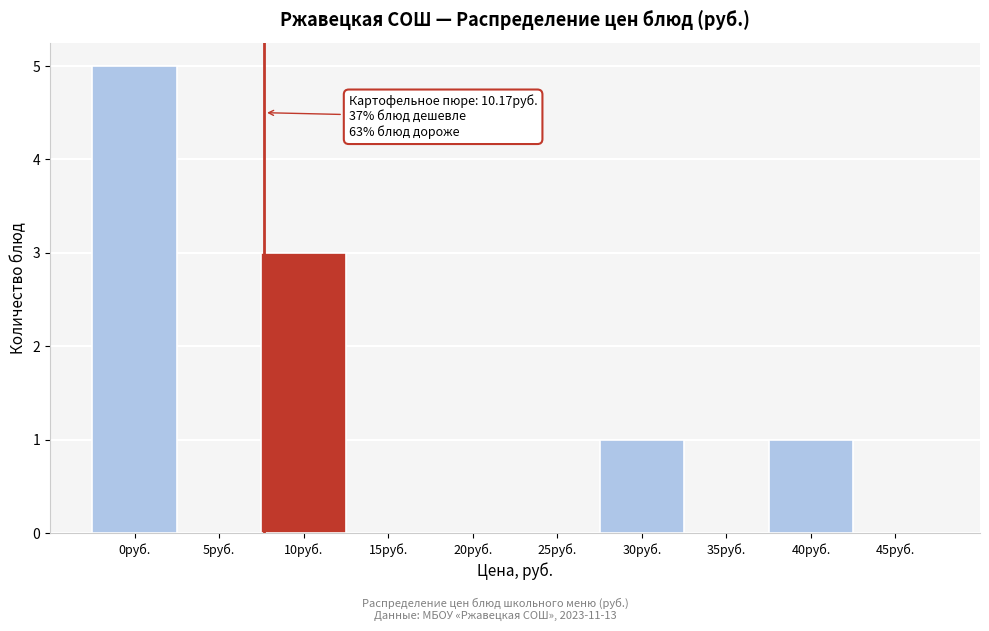

Reading left to right, extract all data points from this chart.

0руб.=5	5руб.=0	10руб.=3	15руб.=0	20руб.=0	25руб.=0	30руб.=1	35руб.=0	40руб.=1	45руб.=0